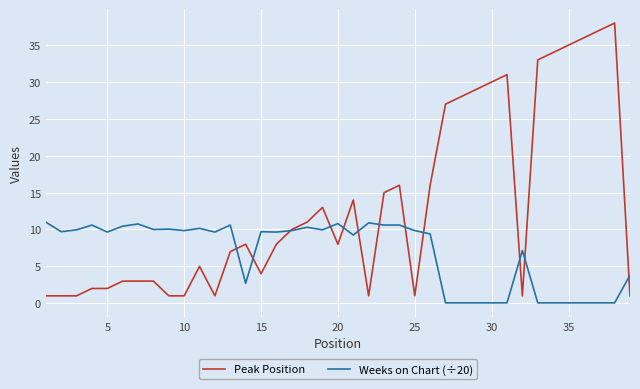

Which series has the largest total across all categories?

Peak Position